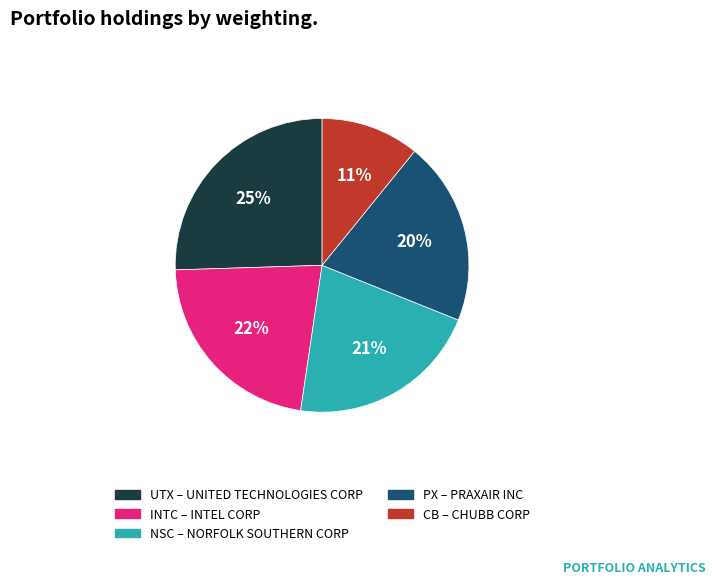

Does any single category account for the majority?

No